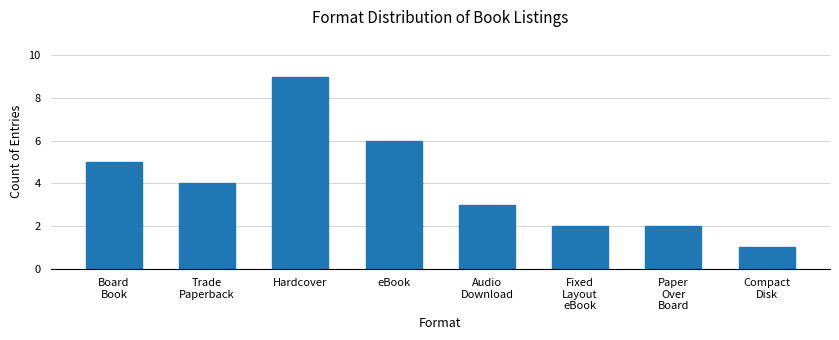

Reading left to right, extract all data points from this chart.

Board
Book=5	Trade
Paperback=4	Hardcover=9	eBook=6	Audio
Download=3	Fixed
Layout
eBook=2	Paper
Over
Board=2	Compact
Disk=1